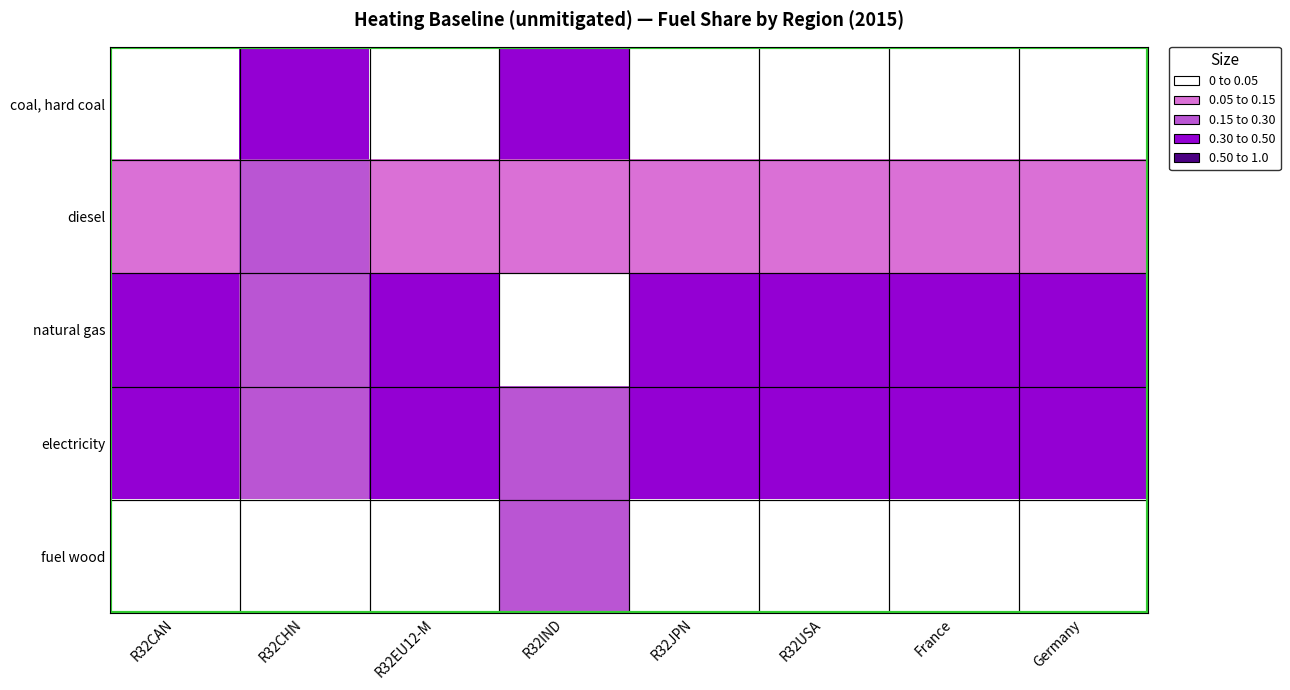

How many series are shown in this chart?

5